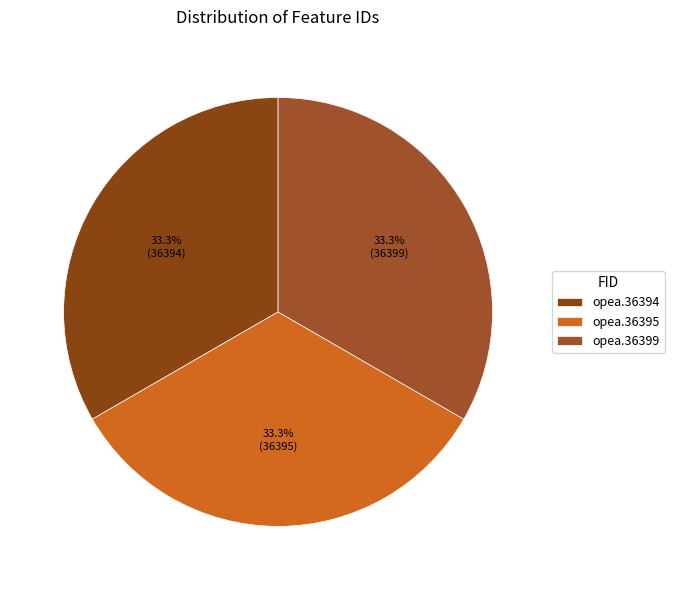

How many segments does this pie chart have?

3